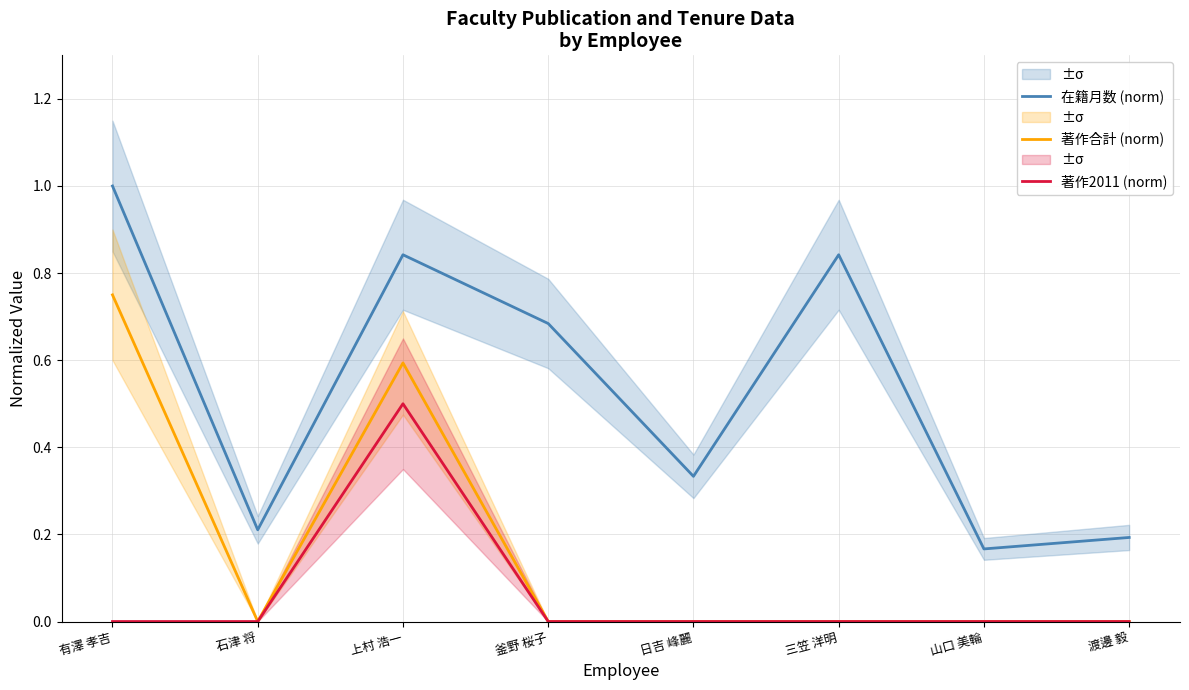

Reading right to left, extract all data points from this chart.

在籍月数 (norm): 渡邊 毅=0.2	山口 美輪=0.2	三笠 洋明=0.8	日吉 峰麗=0.3	釜野 桜子=0.7	上村 浩一=0.8	石津 将=0.2	有澤 孝吉=1.0
著作合計 (norm): 渡邊 毅=0.0	山口 美輪=0.0	三笠 洋明=0.0	日吉 峰麗=0.0	釜野 桜子=0.0	上村 浩一=0.6	石津 将=0.0	有澤 孝吉=0.8
著作2011 (norm): 渡邊 毅=0.0	山口 美輪=0.0	三笠 洋明=0.0	日吉 峰麗=0.0	釜野 桜子=0.0	上村 浩一=0.5	石津 将=0.0	有澤 孝吉=0.0